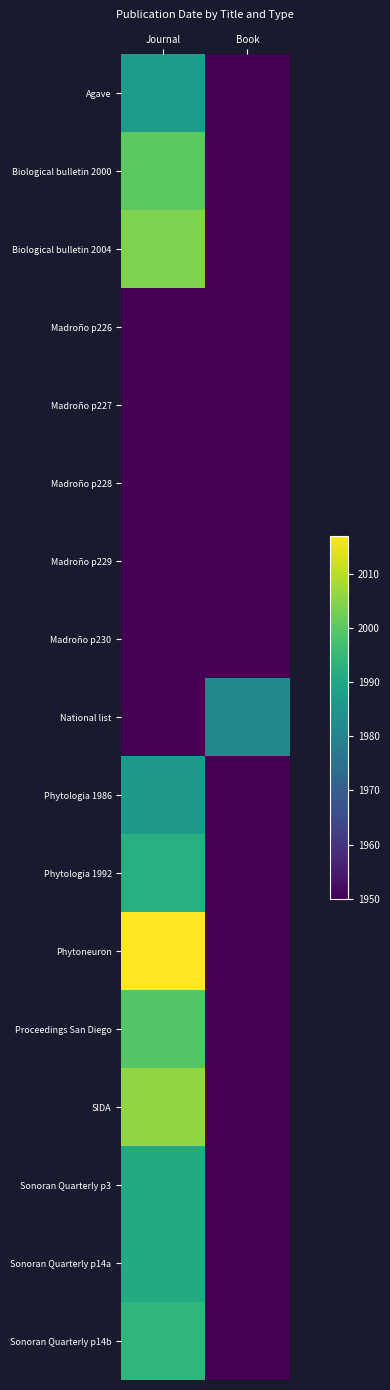

Which series has the largest range (max minus min)?

Phytoneuron